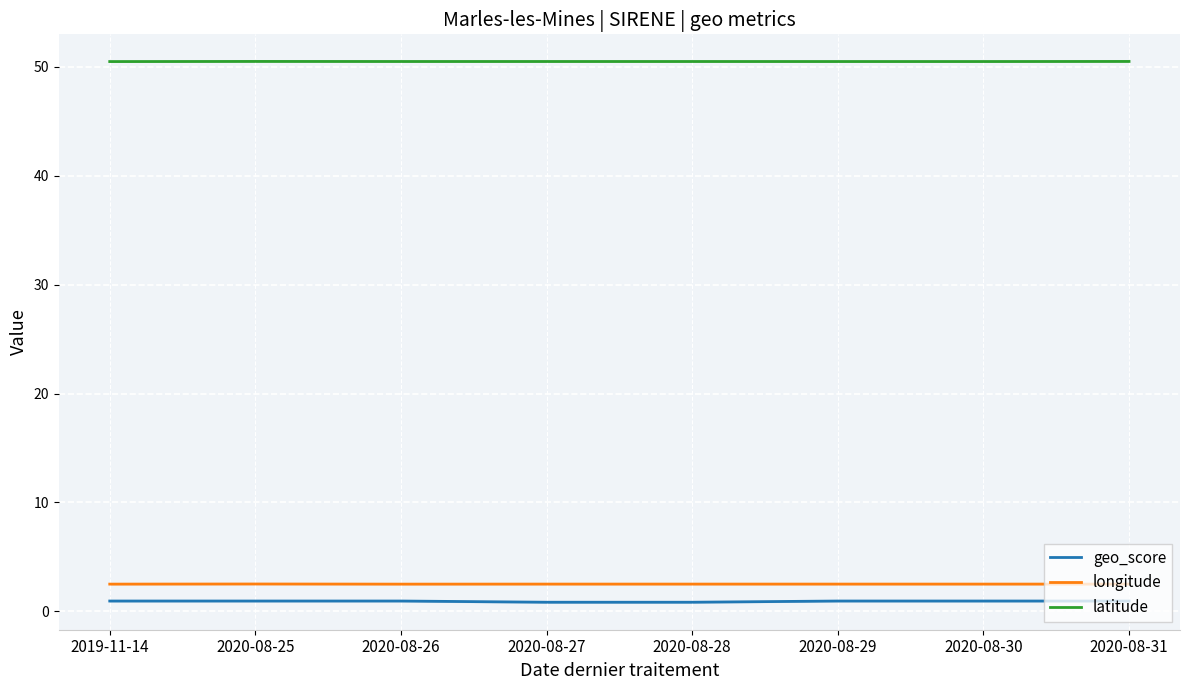

How many lines are shown in the chart?

3